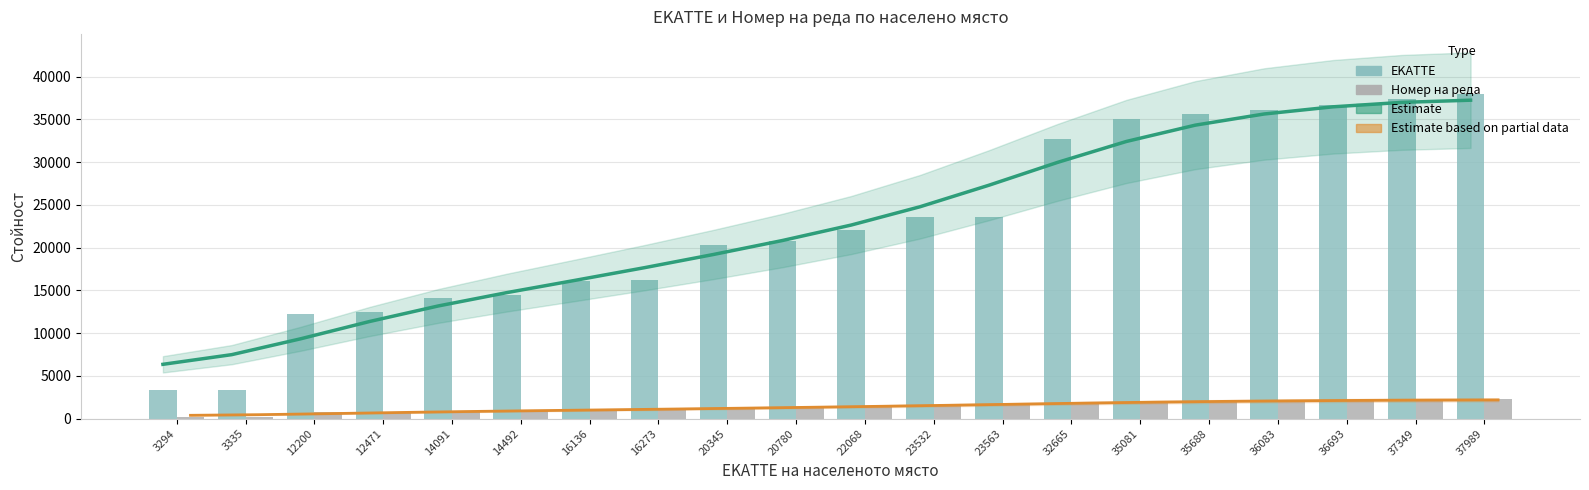

At how many categories does at least one series exceed 16293?

13